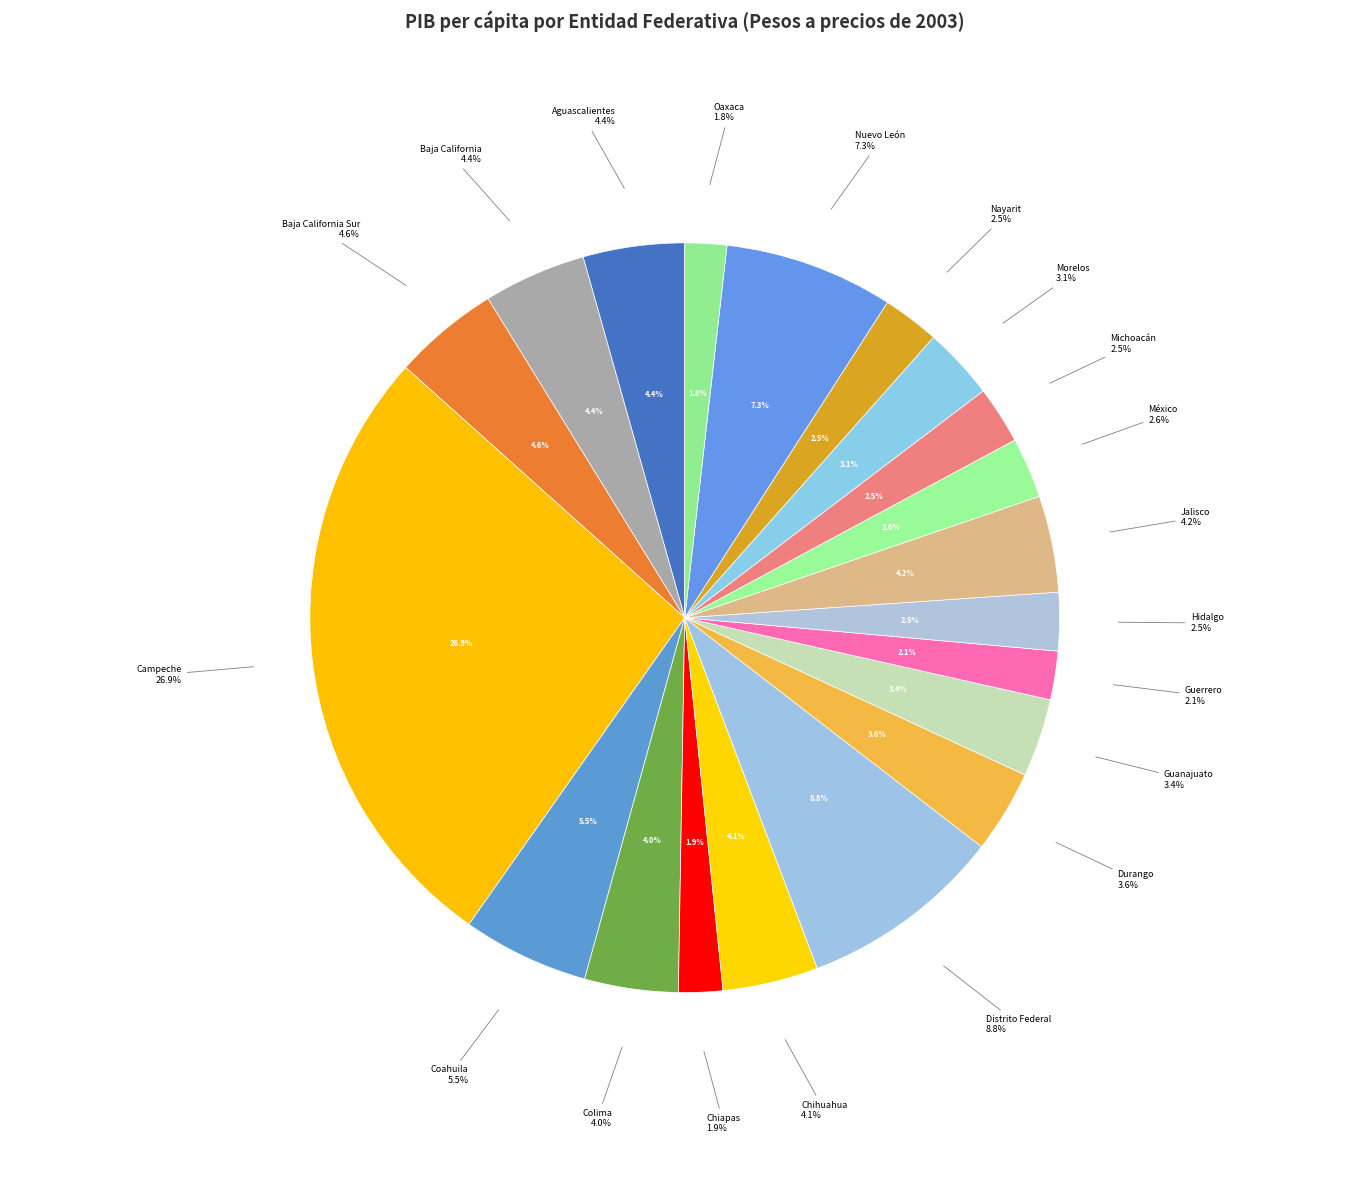

How many slices are in this pie chart?

20